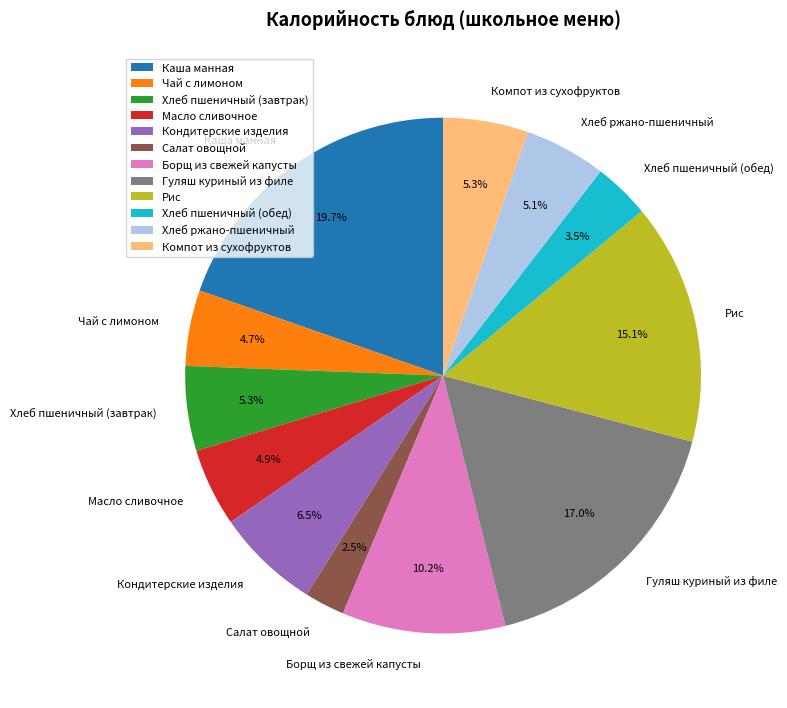

Which slice is the smallest?

Салат овощной